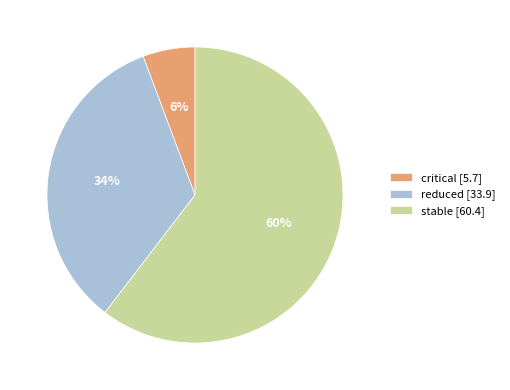

Do critical [5.7] and stable [60.4] together represent more than half of the pie?

Yes